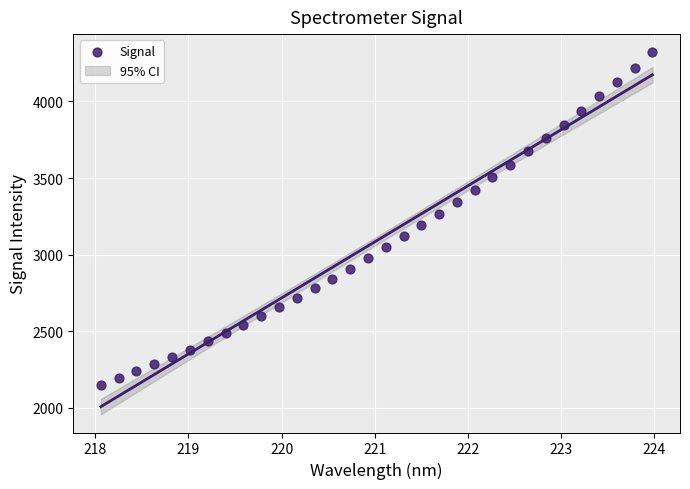

What is the range of X values (max minus min)?

5.9